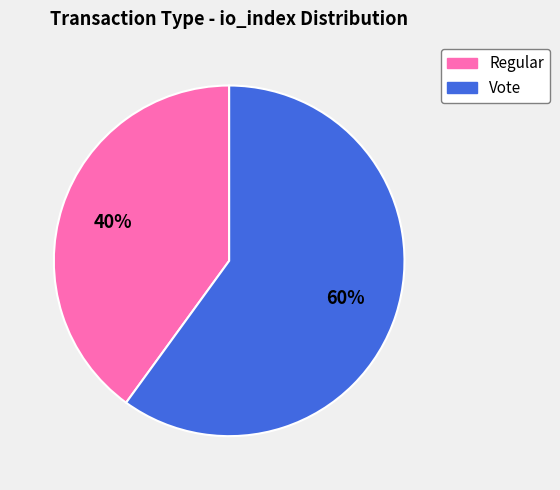

Count the number of slices in the pie.

2